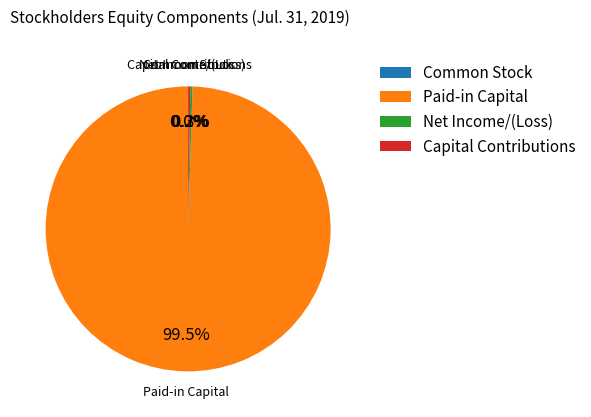

What is the majority slice?

Paid-in Capital